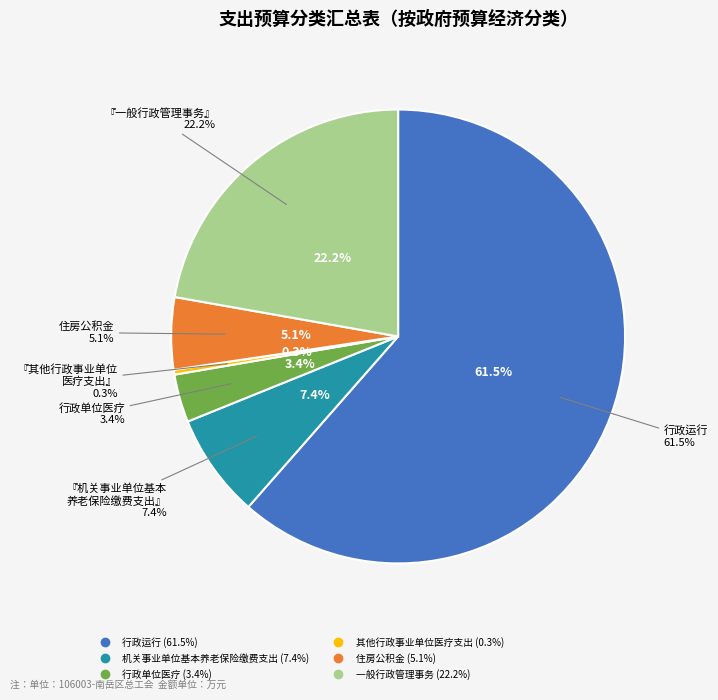

To the nearest percent, what is the combined percentage of 住房公积金 and 机关事业单位基本养老保险缴费支出?

13%